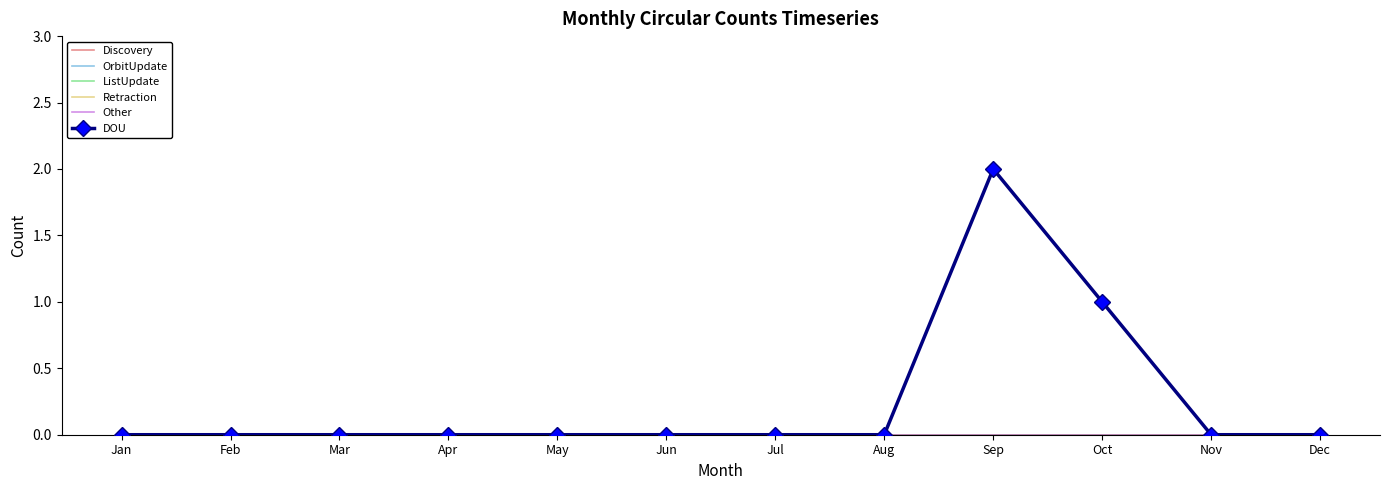

True or false: Discovery has more than 1 points higher than both neighbors.

False